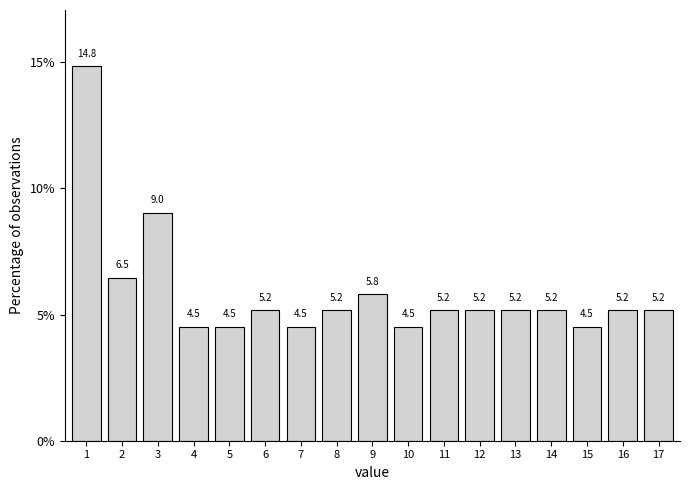

Reading left to right, extract all data points from this chart.

1=14.8	2=6.5	3=9.0	4=4.5	5=4.5	6=5.2	7=4.5	8=5.2	9=5.8	10=4.5	11=5.2	12=5.2	13=5.2	14=5.2	15=4.5	16=5.2	17=5.2